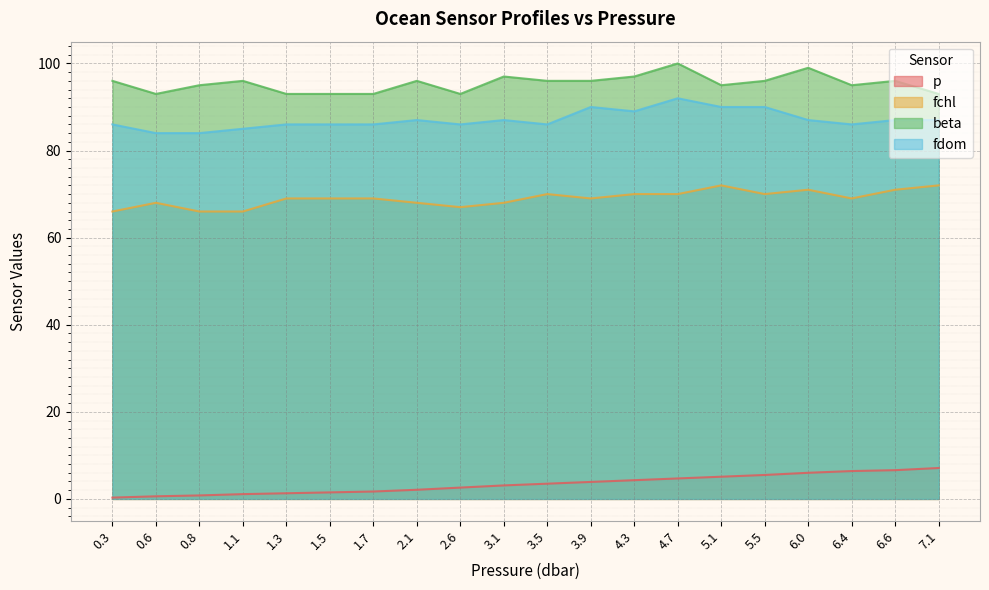

What is the label of the 17th point from the right?

1.1